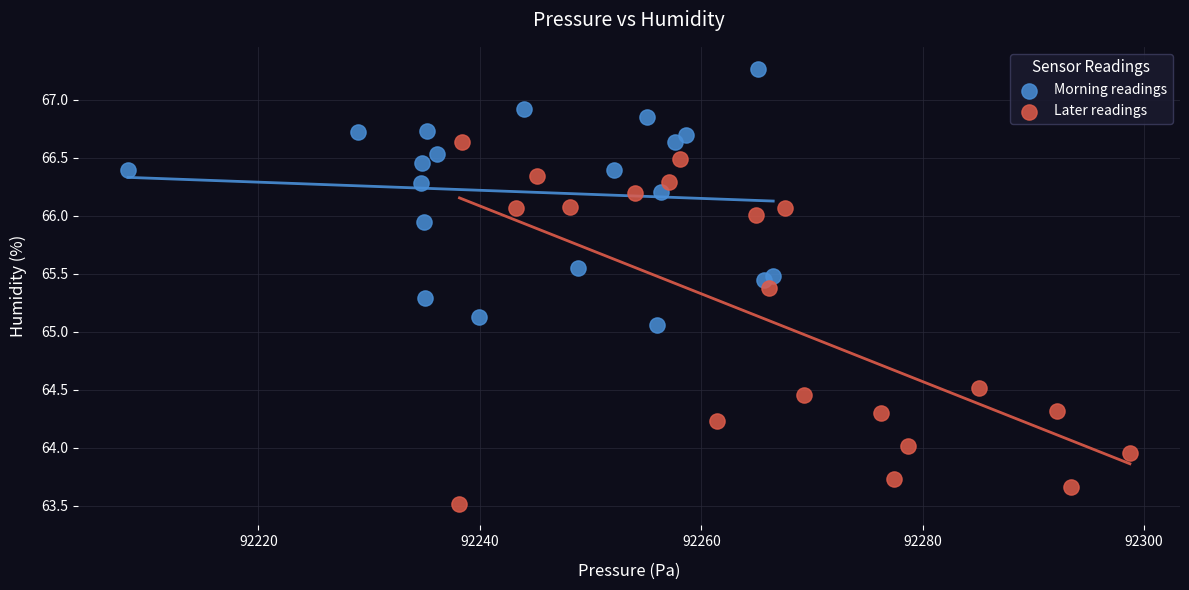

Which series contains the highest Y value?

Morning readings